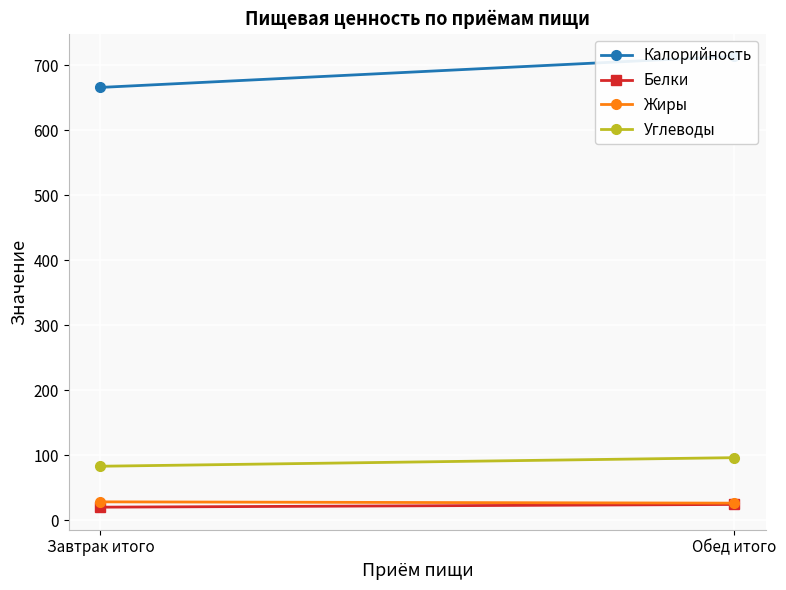

True or false: Калорийность has a value of 910.6 at Завтрак итого.

False